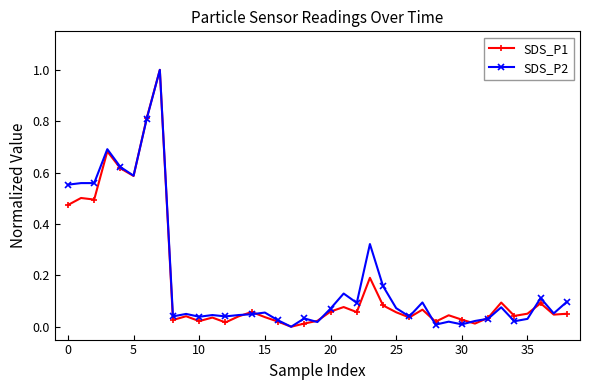

What is the highest value of the SDS_P2 series?

1.0